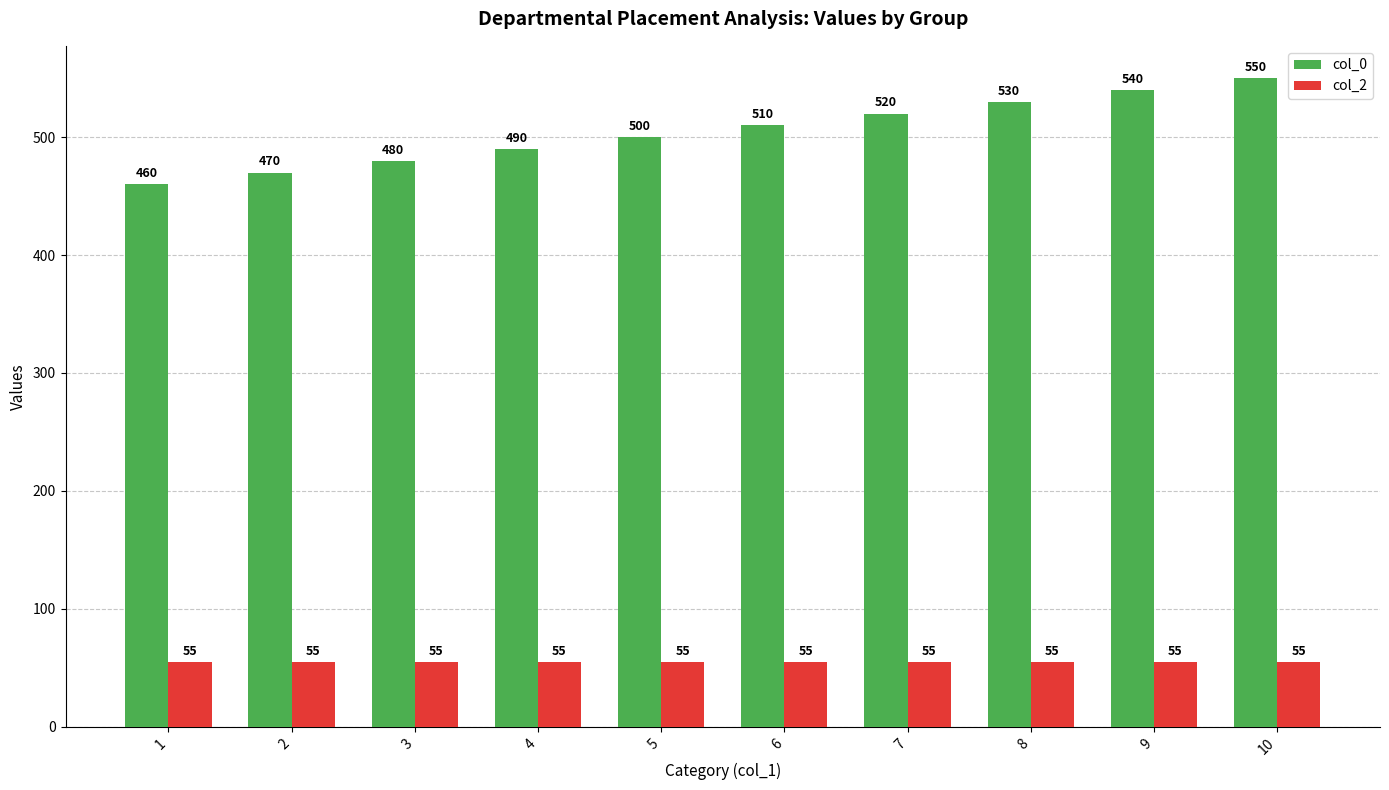

What is the difference between the maximum and second lowest values in the col_0 series?

80